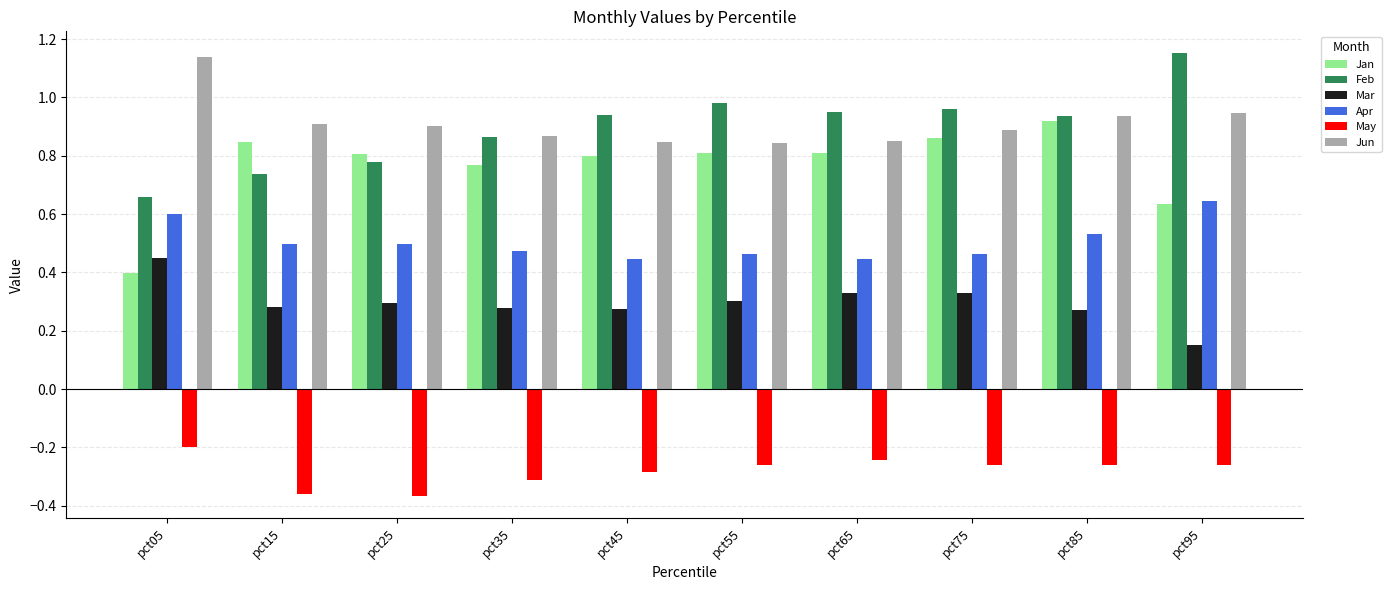

What is the sum of all Feb values?

9.0